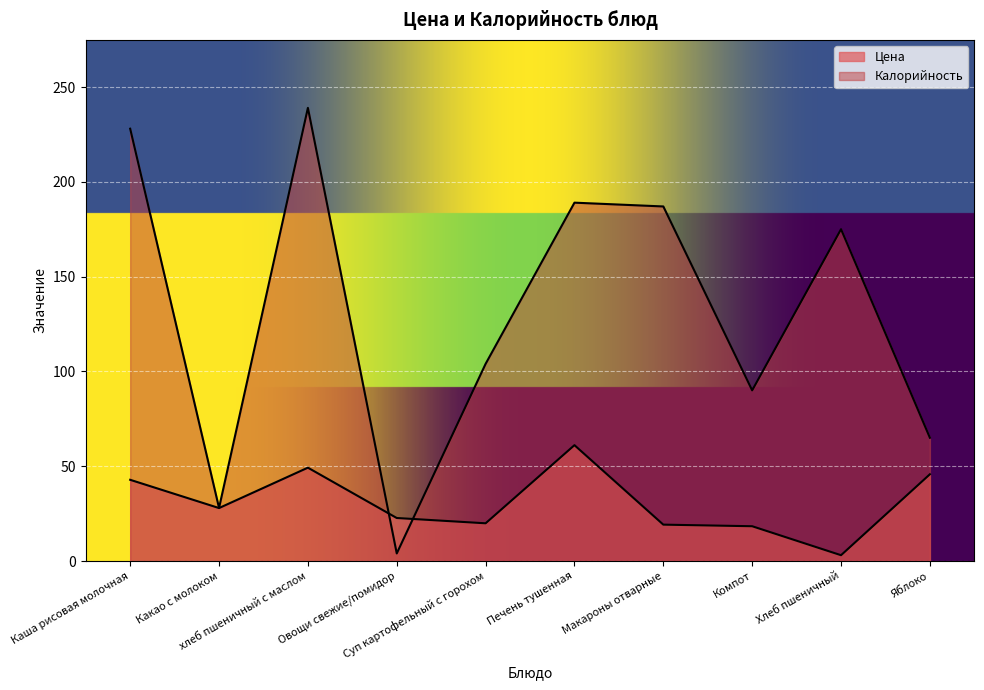

What is the difference between the second highest and second lowest values in the Калорийность series?

200.0